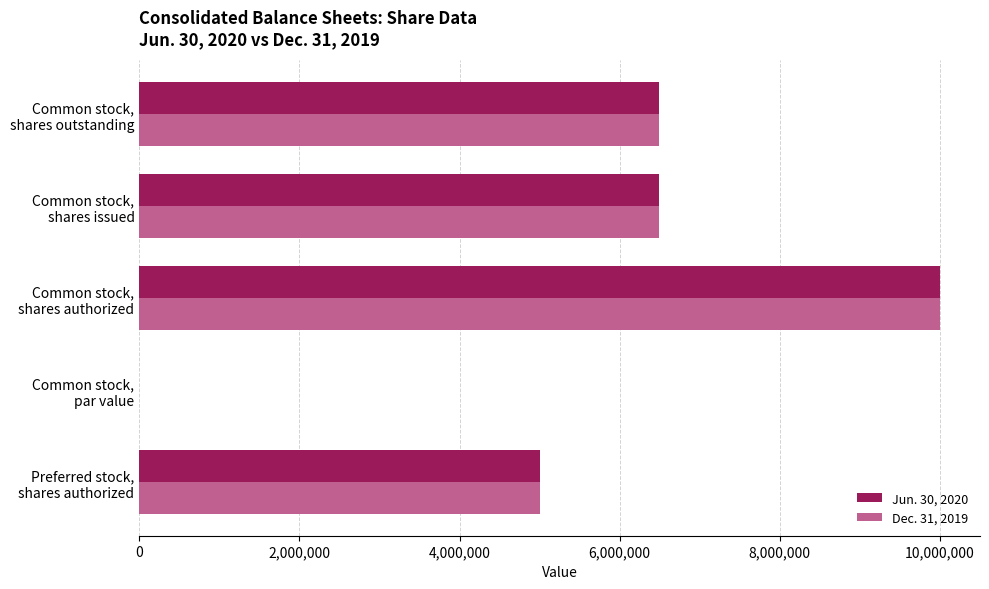

What is the greatest value displayed?

10000000.0